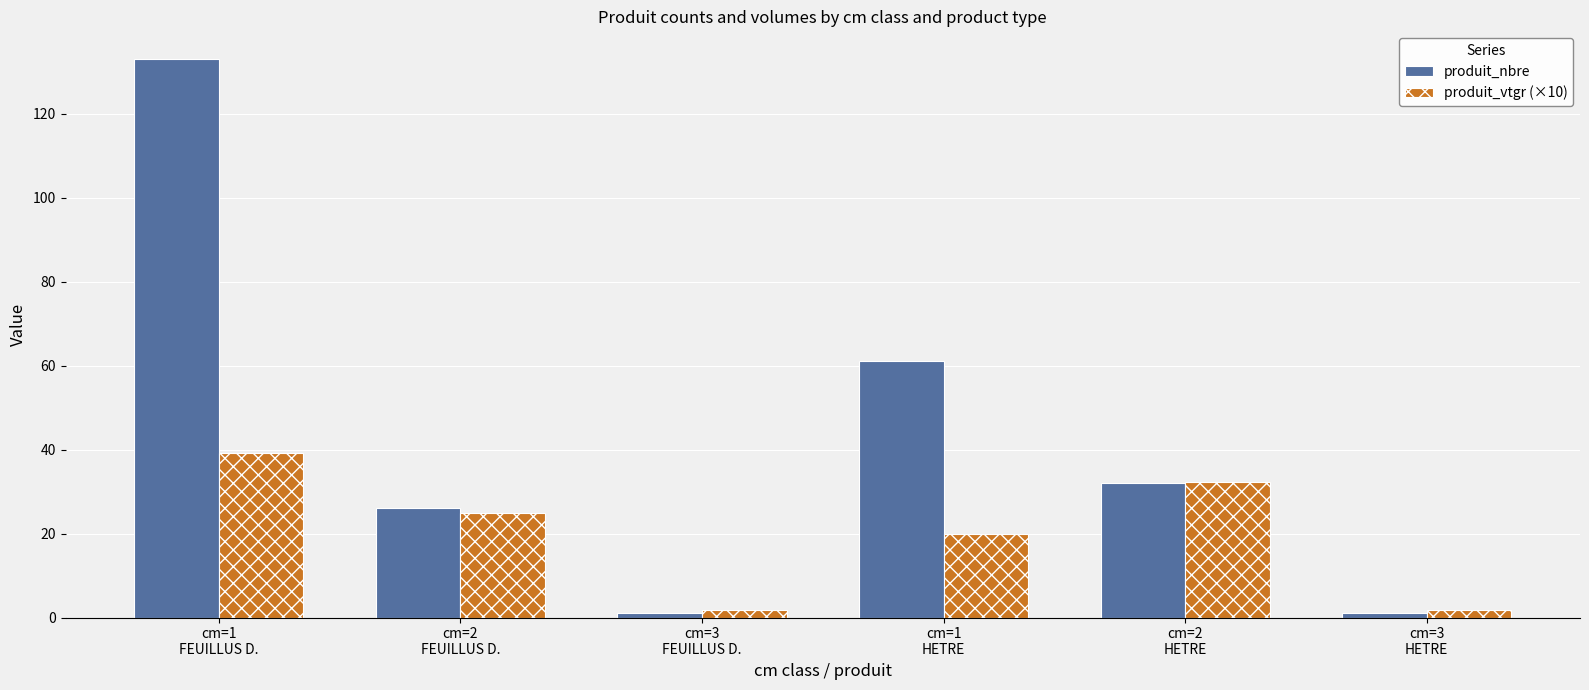

Reading left to right, what are all the values shown in this chart?

produit_nbre: 133.0	26.0	1.0	61.0	32.0	1.0
produit_vtgr (×10): 39.3	24.8	1.8	19.9	32.4	1.8